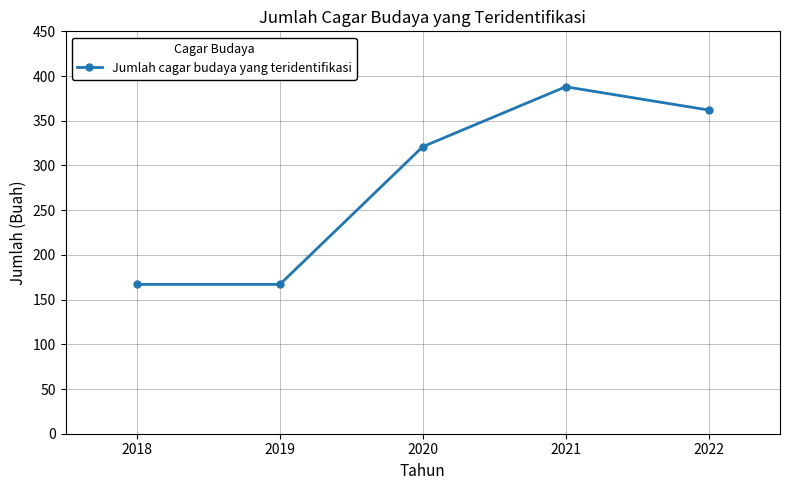

Approximately how many times larger is the value at 2019 compared to 2021?

0.4